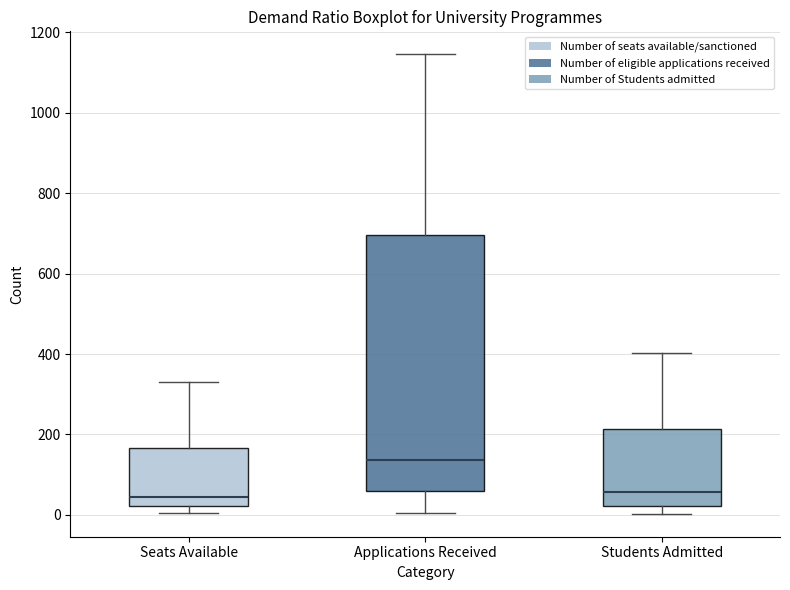

Reading left to right, read every box against the y-axis: the position of its median line, the range the box covers, and the ends of its whiskers. The values are not printed on the chart, so give them approximately, as read against the axis.

Seats Available: median 40, box 20 to 160, whiskers 0 to 340
Applications Received: median 140, box 60 to 700, whiskers 0 to 1140
Students Admitted: median 60, box 20 to 220, whiskers 0 to 400